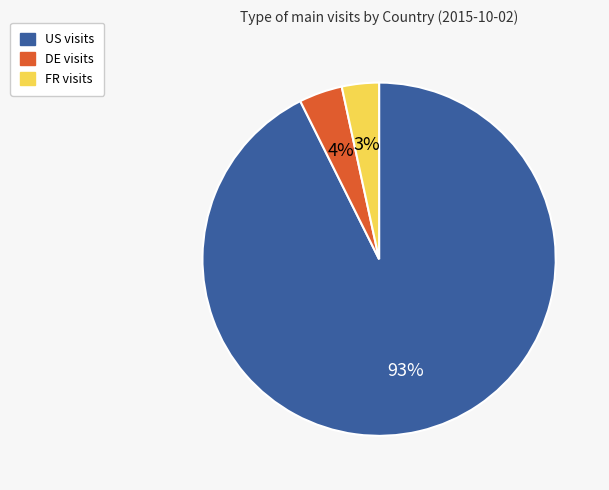

How many segments does this pie chart have?

3